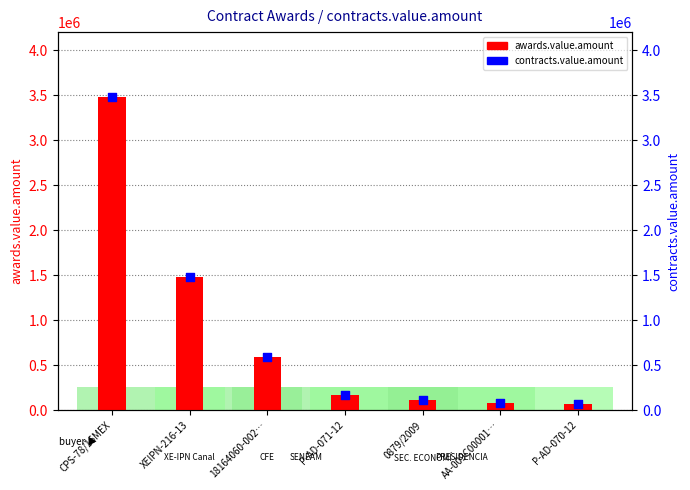

Which series has the largest Y range (max minus min)?

awards.value.amount